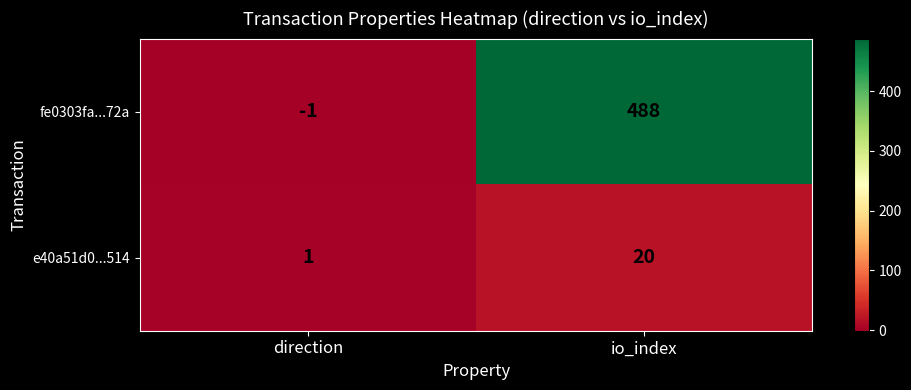

List the series in order of their overall mean, lowest first.

e40a51d0...514, fe0303fa...72a